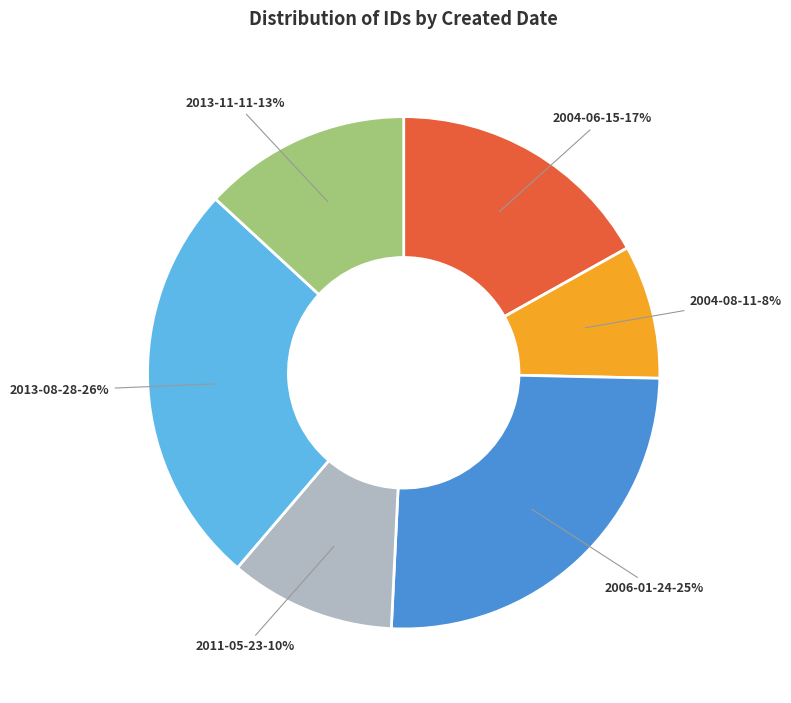

To the nearest percent, what is the average slice percentage?

17%